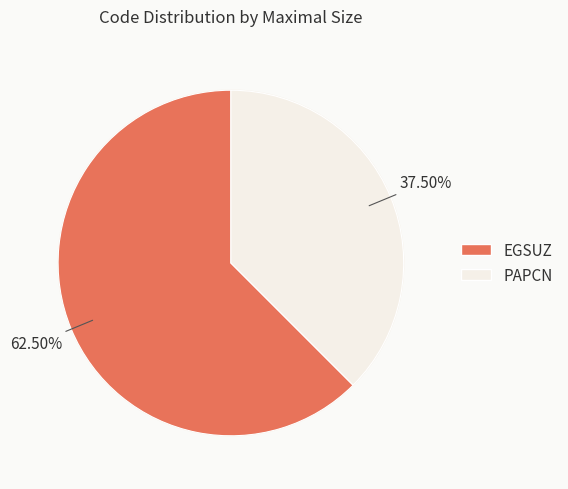

How much of the chart is everything except PAPCN?

62.5%